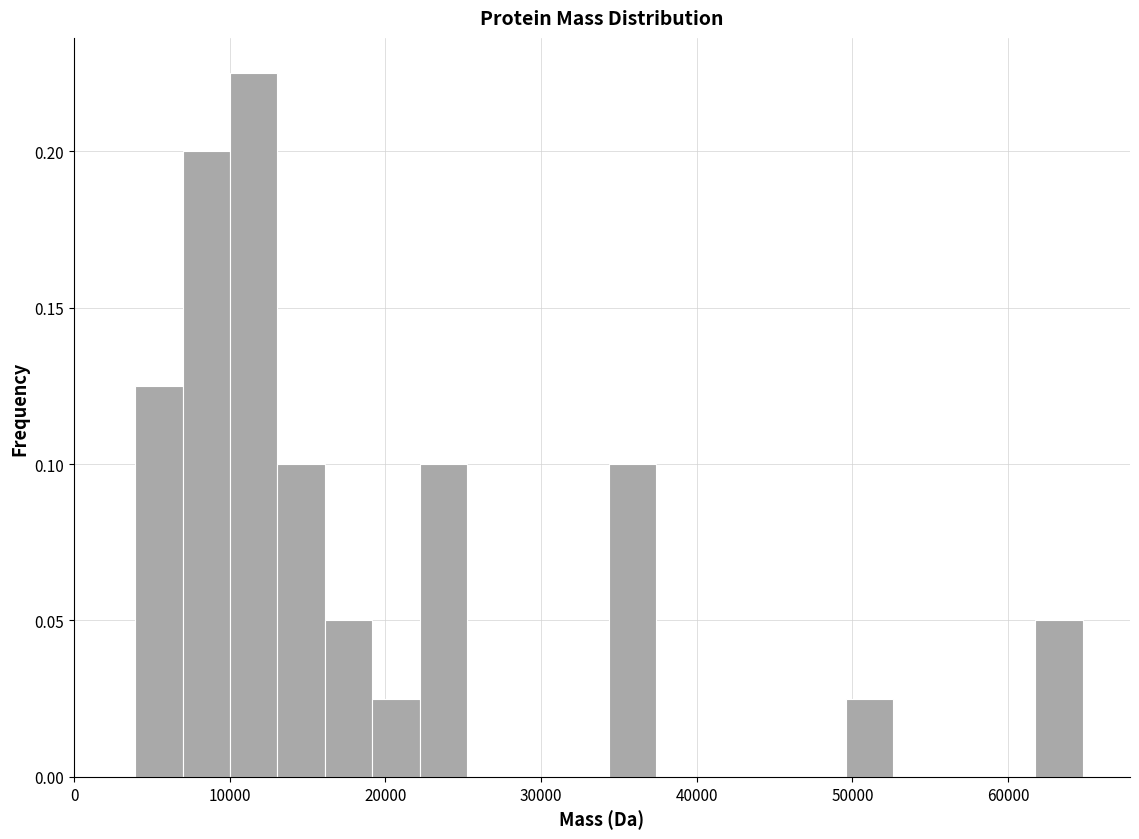

Read against the x-axis, roughly where is the centre of the tallest bar?

12000